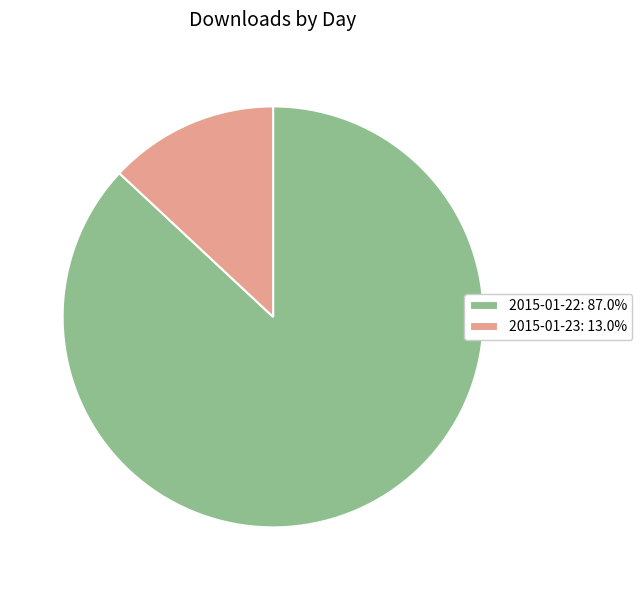

Do 2015-01-23: 13.0% and 2015-01-22: 87.0% together represent more than half of the pie?

Yes